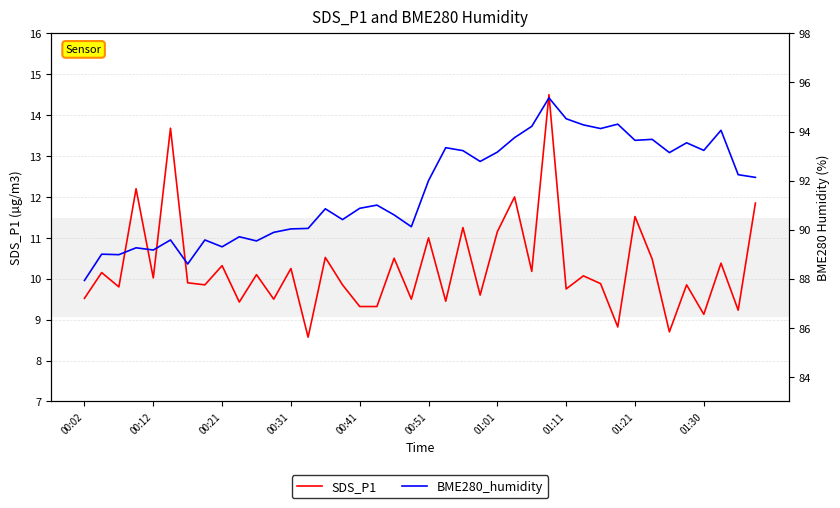

Does the chart have visible grid lines?

Yes